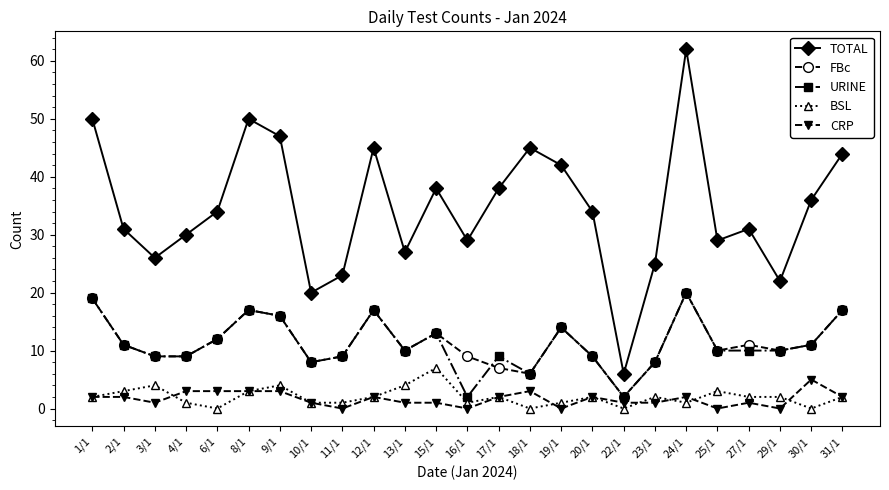

What is the label of the 7th point from the left?

9/1